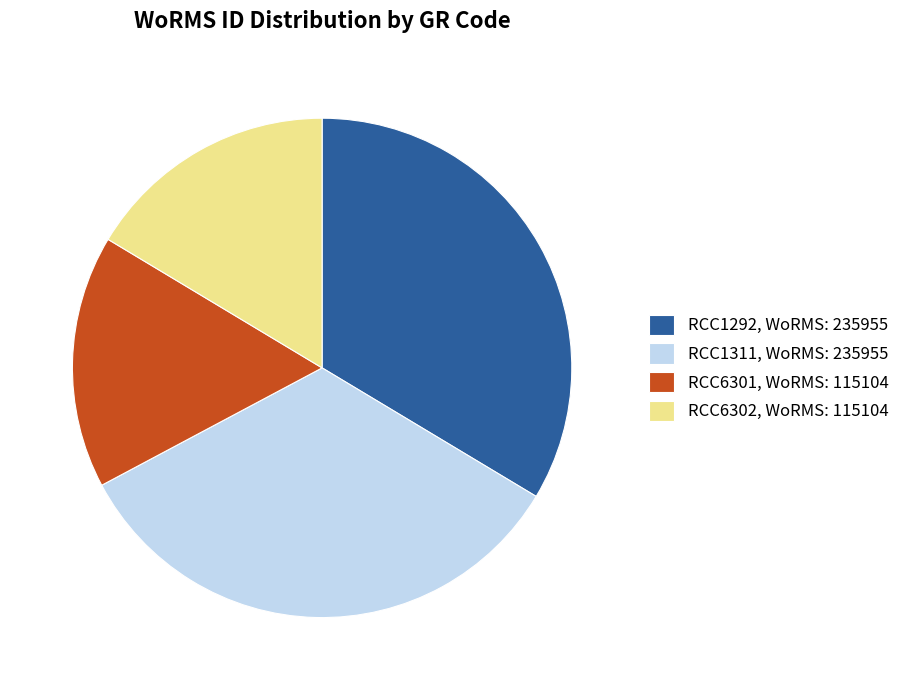

True or false: RCC6301 accounts for 16% of the total.

True